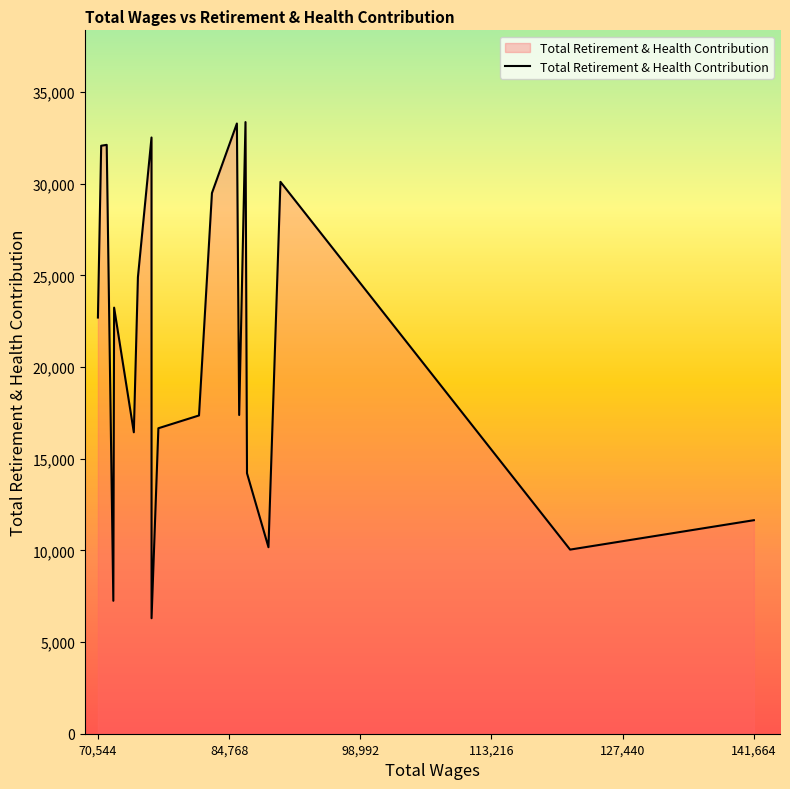

What is the greatest value displayed?

33366